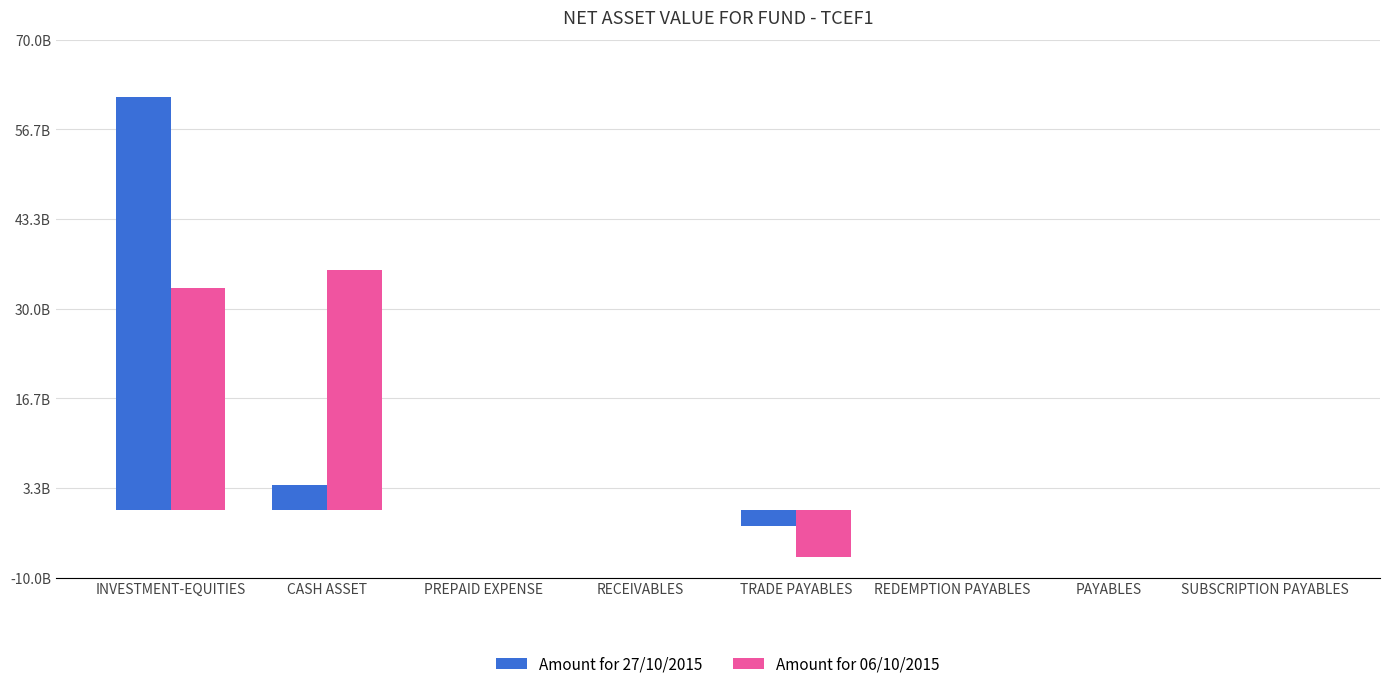

What are all the series names shown in the legend?

Amount for 27/10/2015, Amount for 06/10/2015